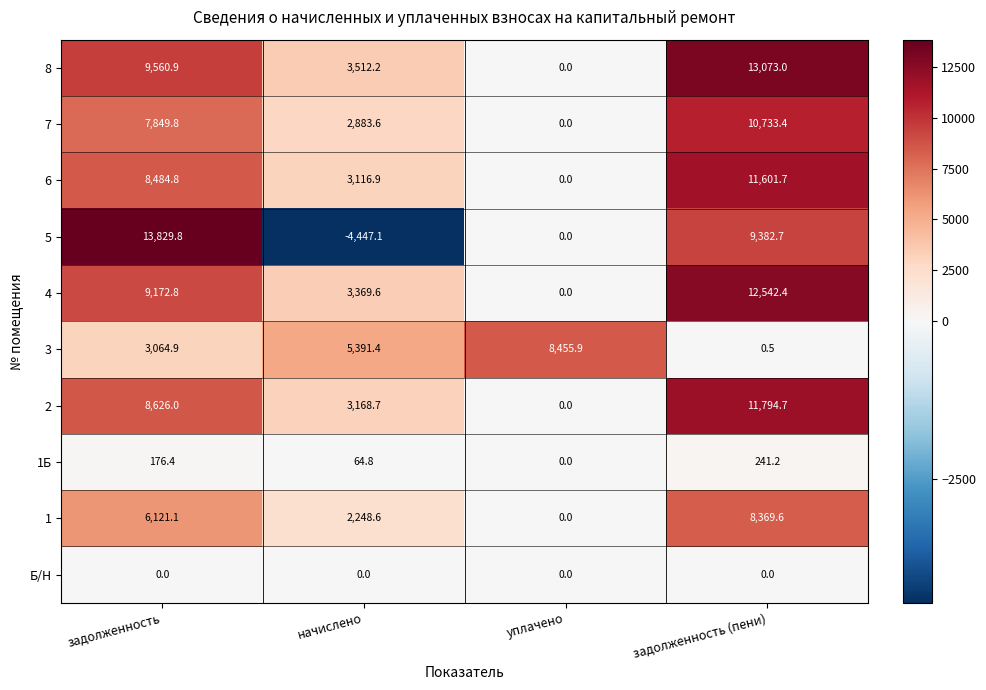

Which label corresponds to the smallest value in the chart?

начислено